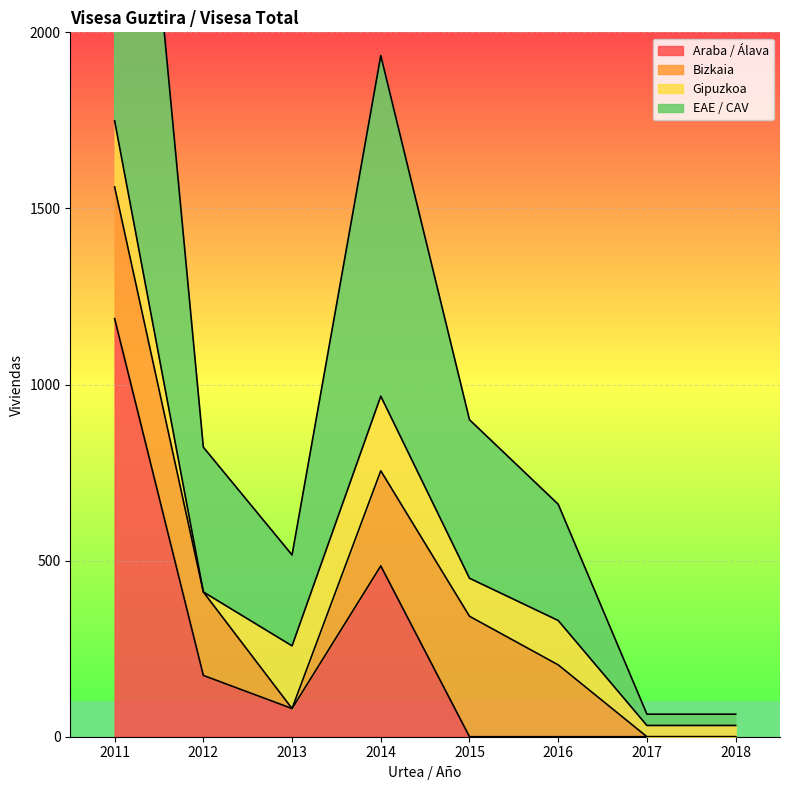

The Araba / Álava series shows 740 at 2016. True or false?

False